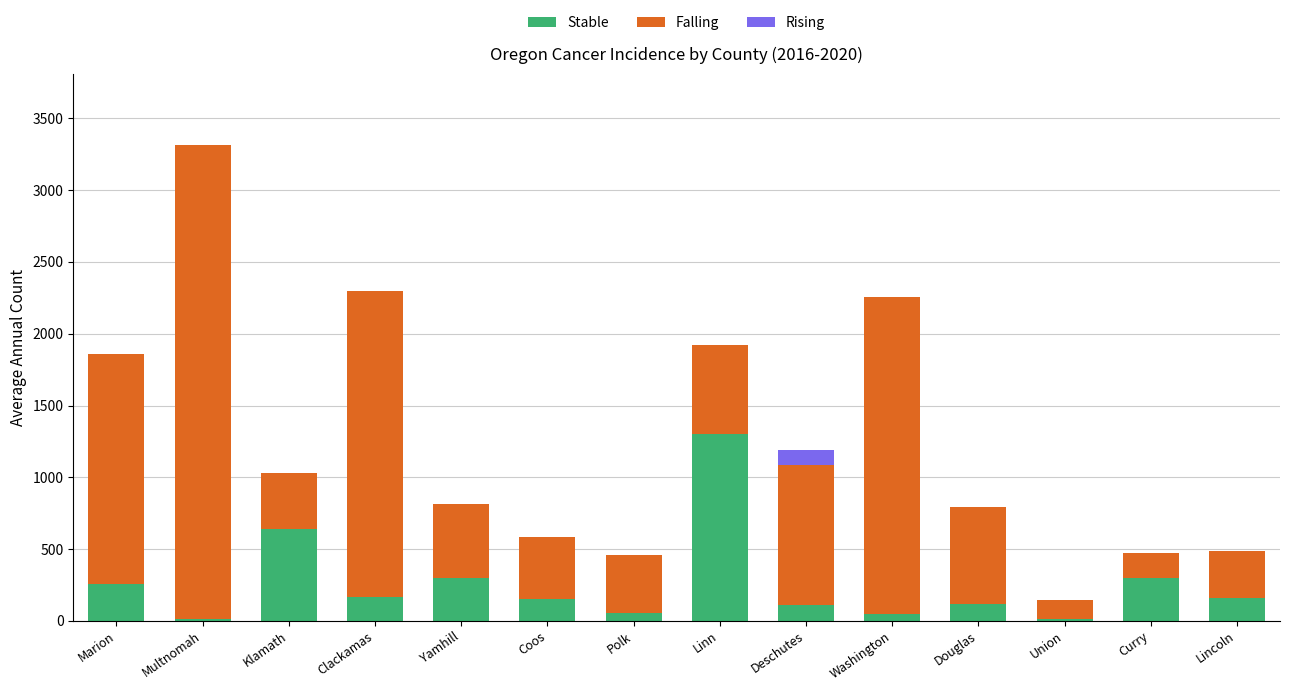

What are all the series names shown in the legend?

Stable, Falling, Rising